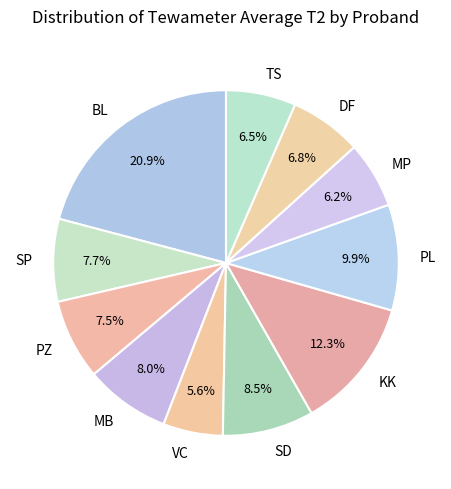

To the nearest percent, what is the combined percentage of DF and VC?

12%